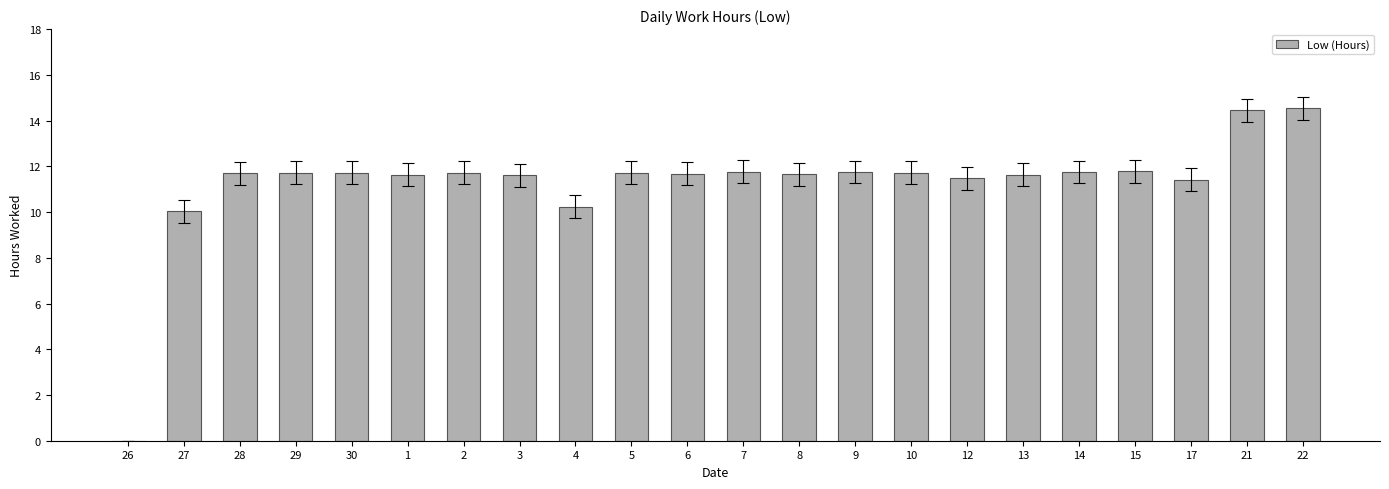

Approximately how many times larger is the value at 14 compared to 10?

1.0